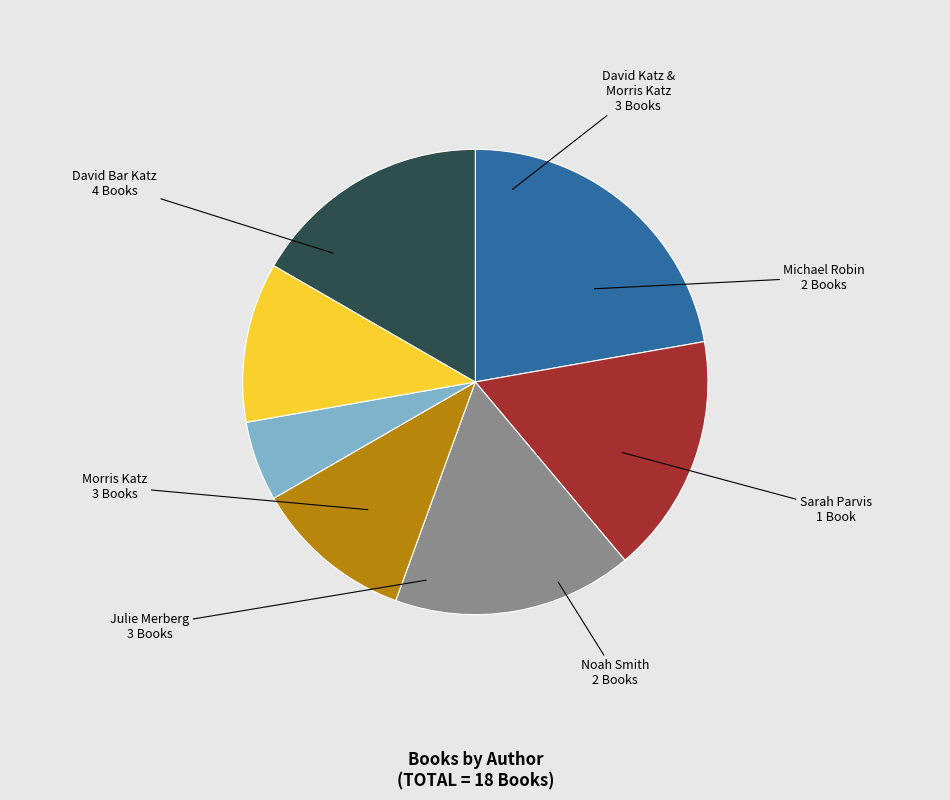

Is there any slice that represents more than half of the pie?

No